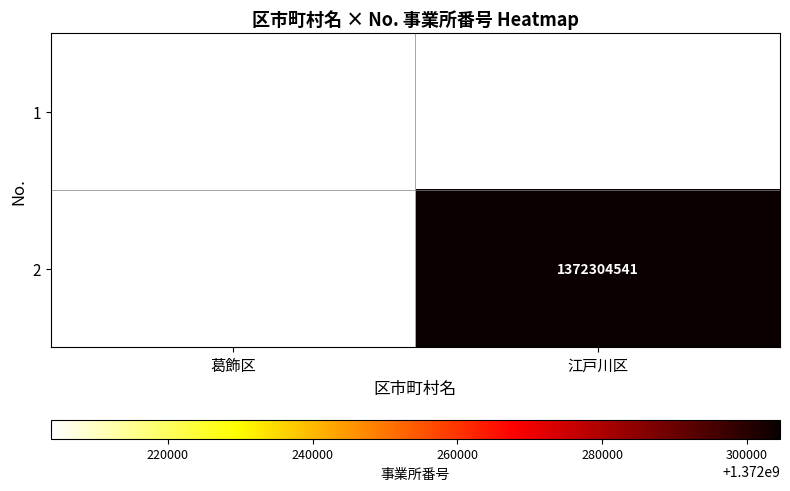

True or false: 2 has a value of 504783307 at 江戸川区.

False